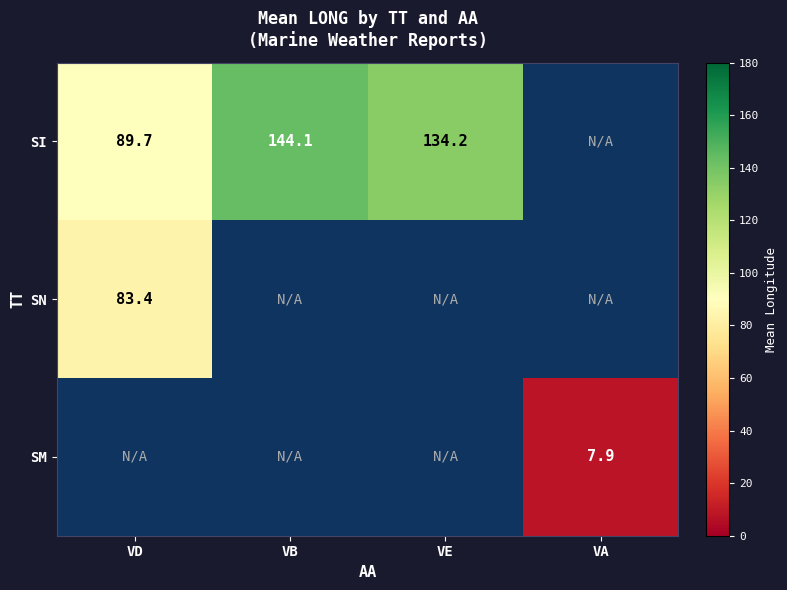

List the labels in order of SN value, smallest first.

VD, VB, VE, VA